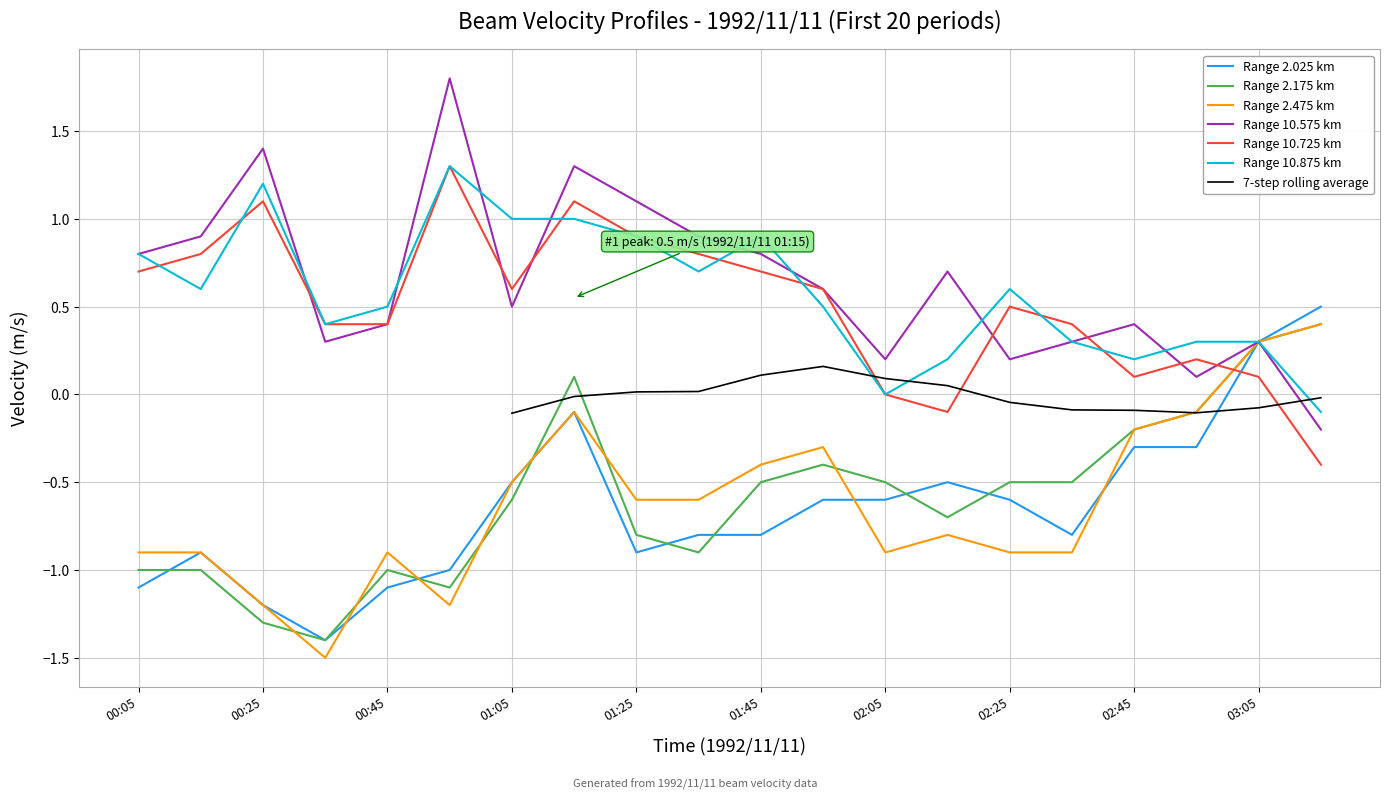

How many values in 2.025 are above zero?

2